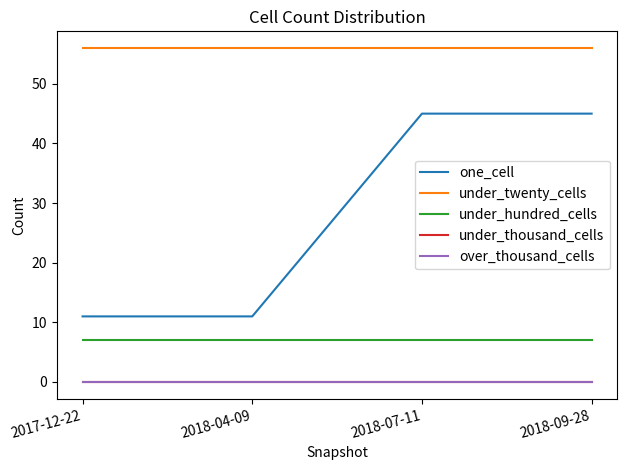

List the series in order of their peak value, lowest first.

under_thousand_cells, over_thousand_cells, under_hundred_cells, one_cell, under_twenty_cells